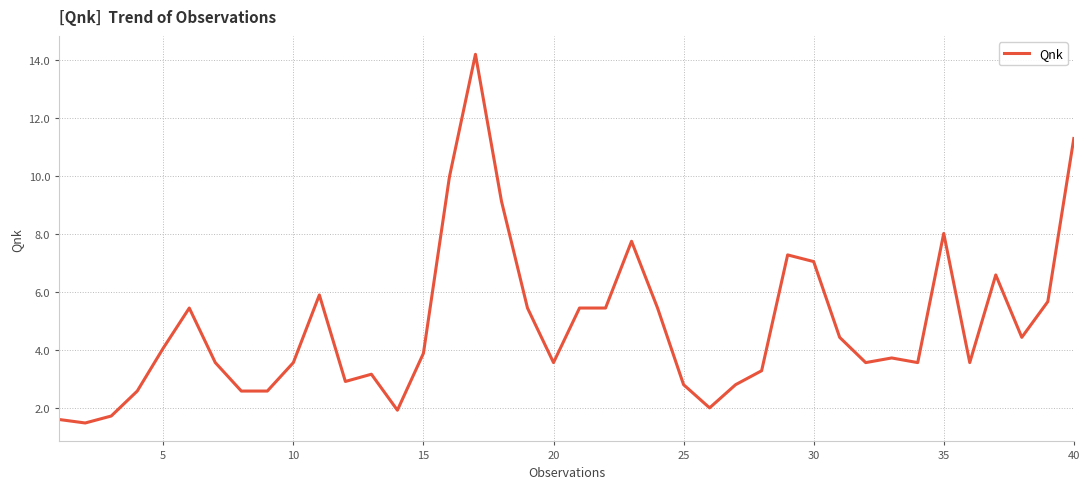

What is the difference between the maximum and minimum values?

12.7